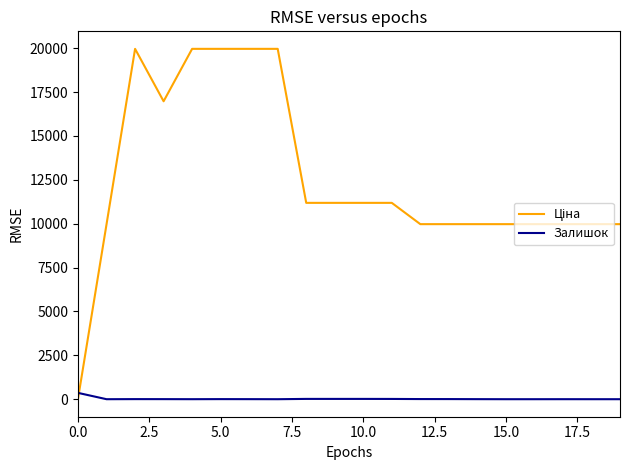

What is the maximum value shown in the chart?

19964.2